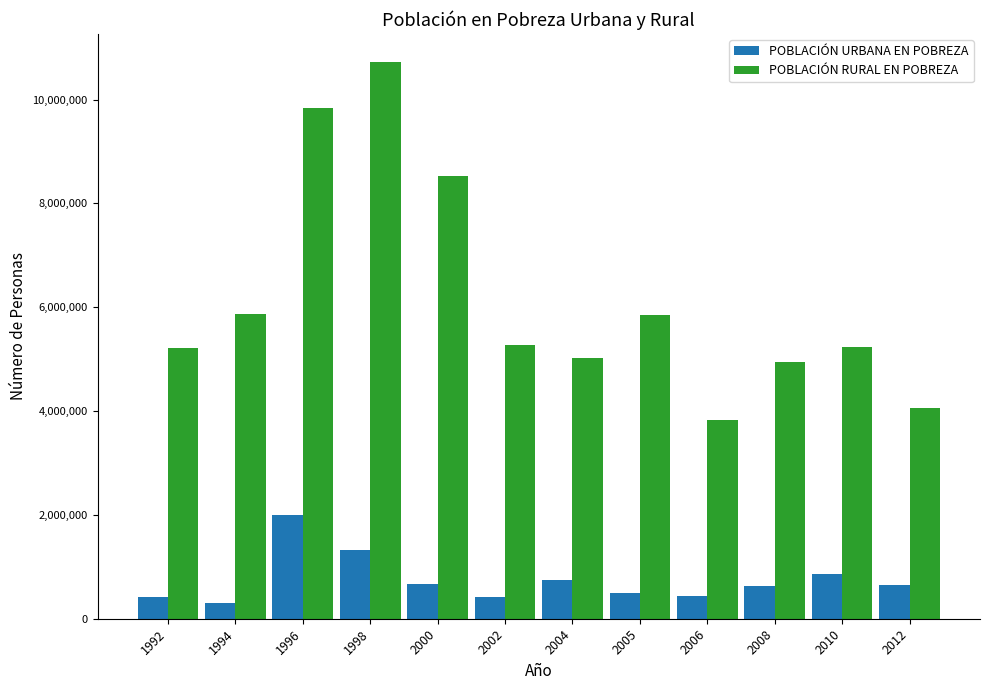

What is the difference between the maximum and minimum values in the POBLACIÓN URBANA EN POBREZA series?

1689149